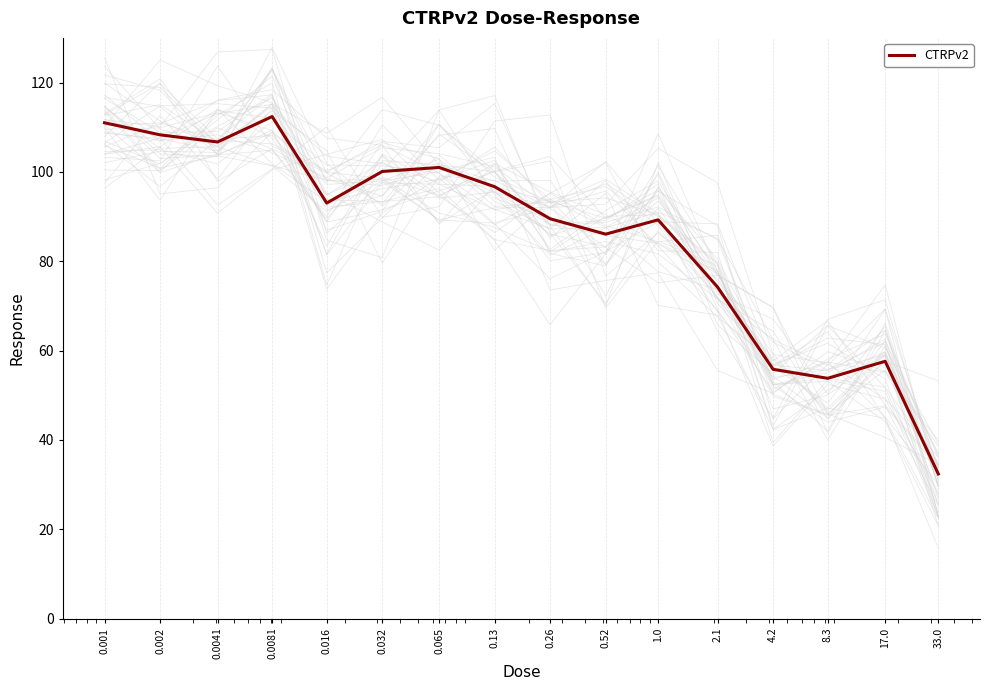

Is it true that the value at 8.3 is 53.8?

True